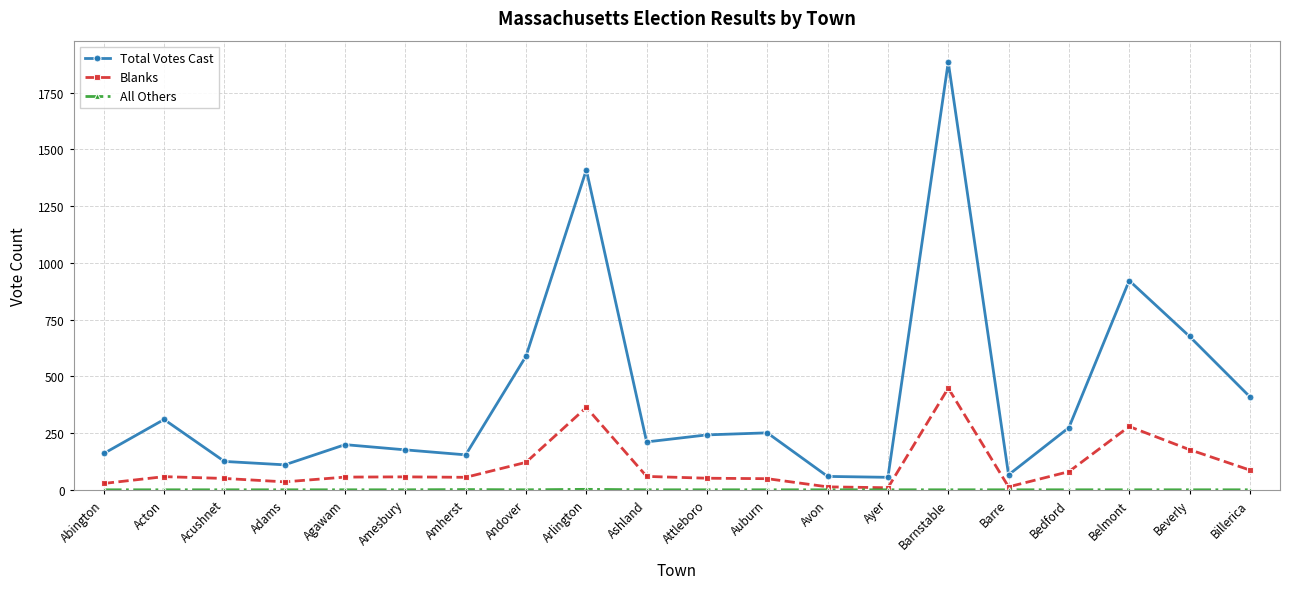

What is the label of the 6th point from the left?

Amesbury